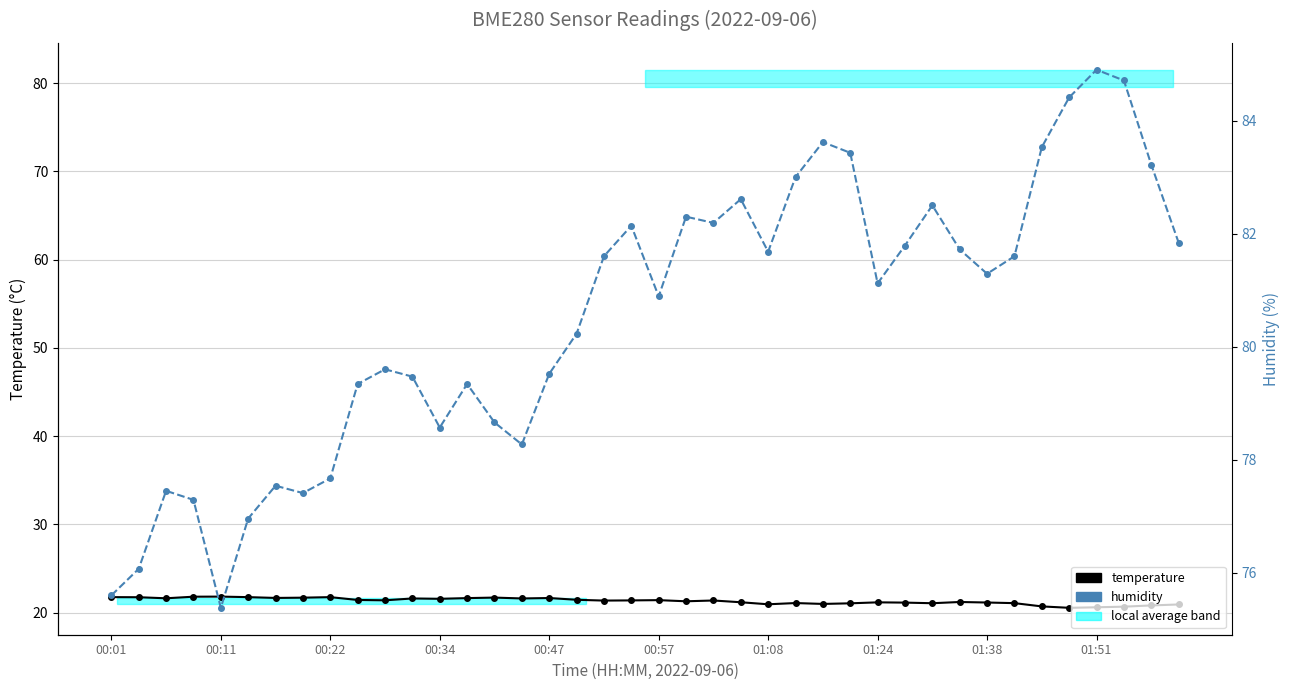

What is the lowest value of the temperature series?

20.5